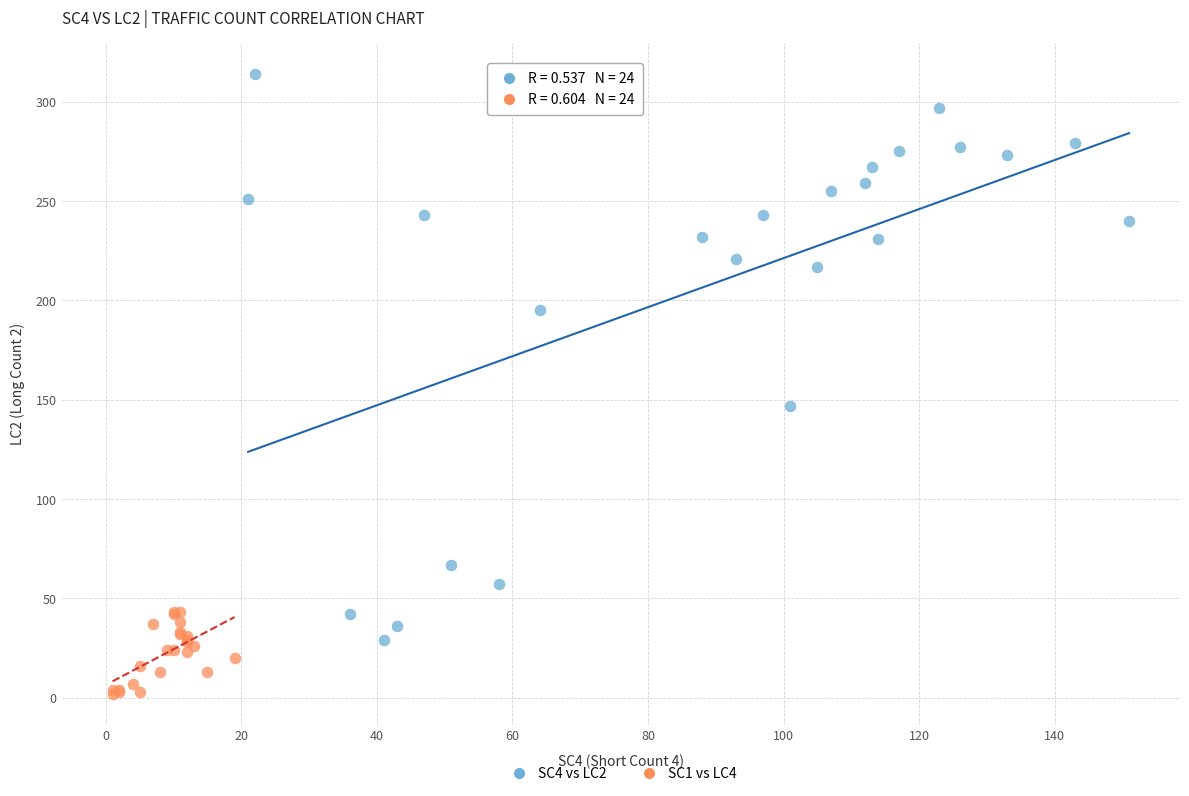

Which series reaches the maximum Y coordinate?

SC4 vs LC2